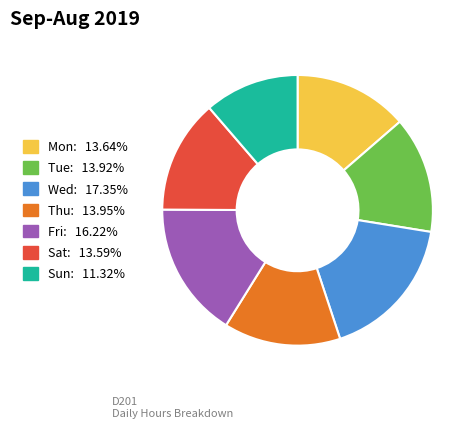

What is the ratio of the value at Fri to the value at Tue?

1.2